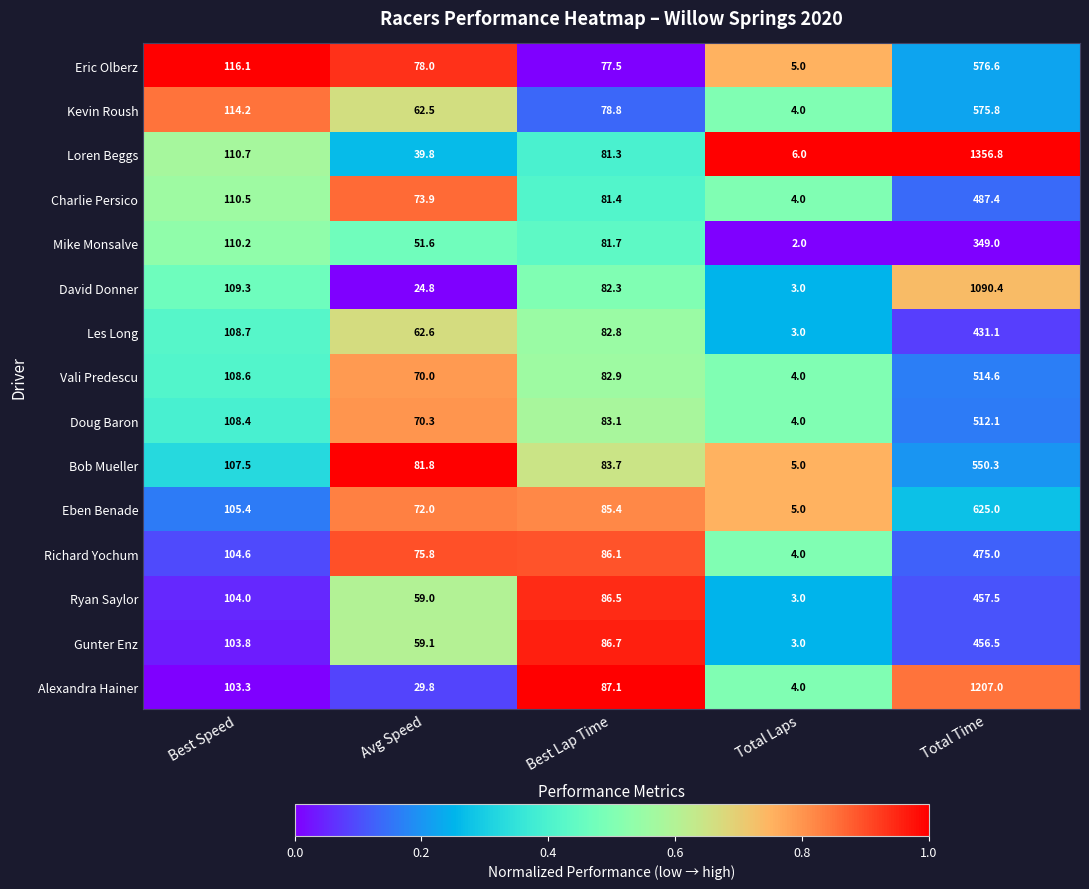

Which series has the largest total across all categories?

Loren Beggs